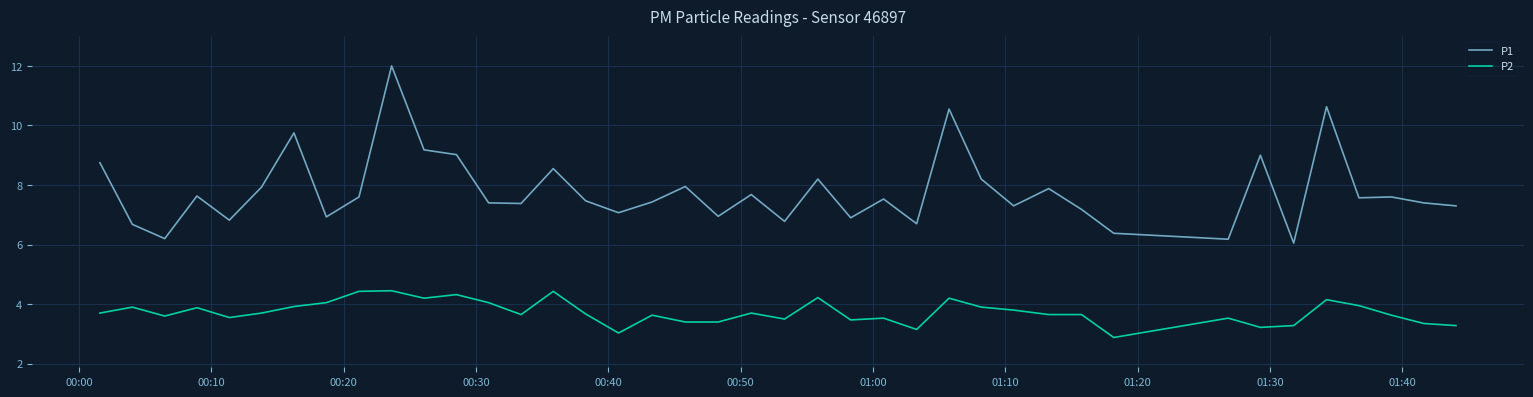

What is the maximum value for P2?

4.5